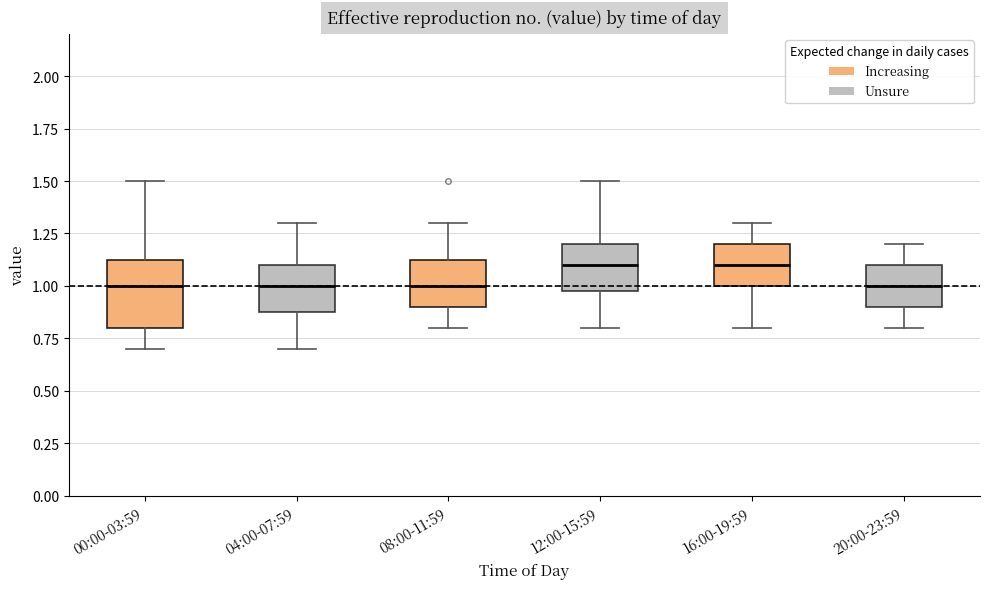

Reading left to right, read every box against the y-axis: the position of its median line, the range the box covers, and the ends of its whiskers. The values are not printed on the chart, so give them approximately, as read against the axis.

00:00-03:59: median 1.00, box 0.80 to 1.15, whiskers 0.70 to 1.50
04:00-07:59: median 1.00, box 0.90 to 1.10, whiskers 0.70 to 1.30
08:00-11:59: median 1.00, box 0.90 to 1.15, whiskers 0.80 to 1.30
12:00-15:59: median 1.10, box 1.00 to 1.20, whiskers 0.80 to 1.50
16:00-19:59: median 1.10, box 1.00 to 1.20, whiskers 0.80 to 1.30
20:00-23:59: median 1.00, box 0.90 to 1.10, whiskers 0.80 to 1.20